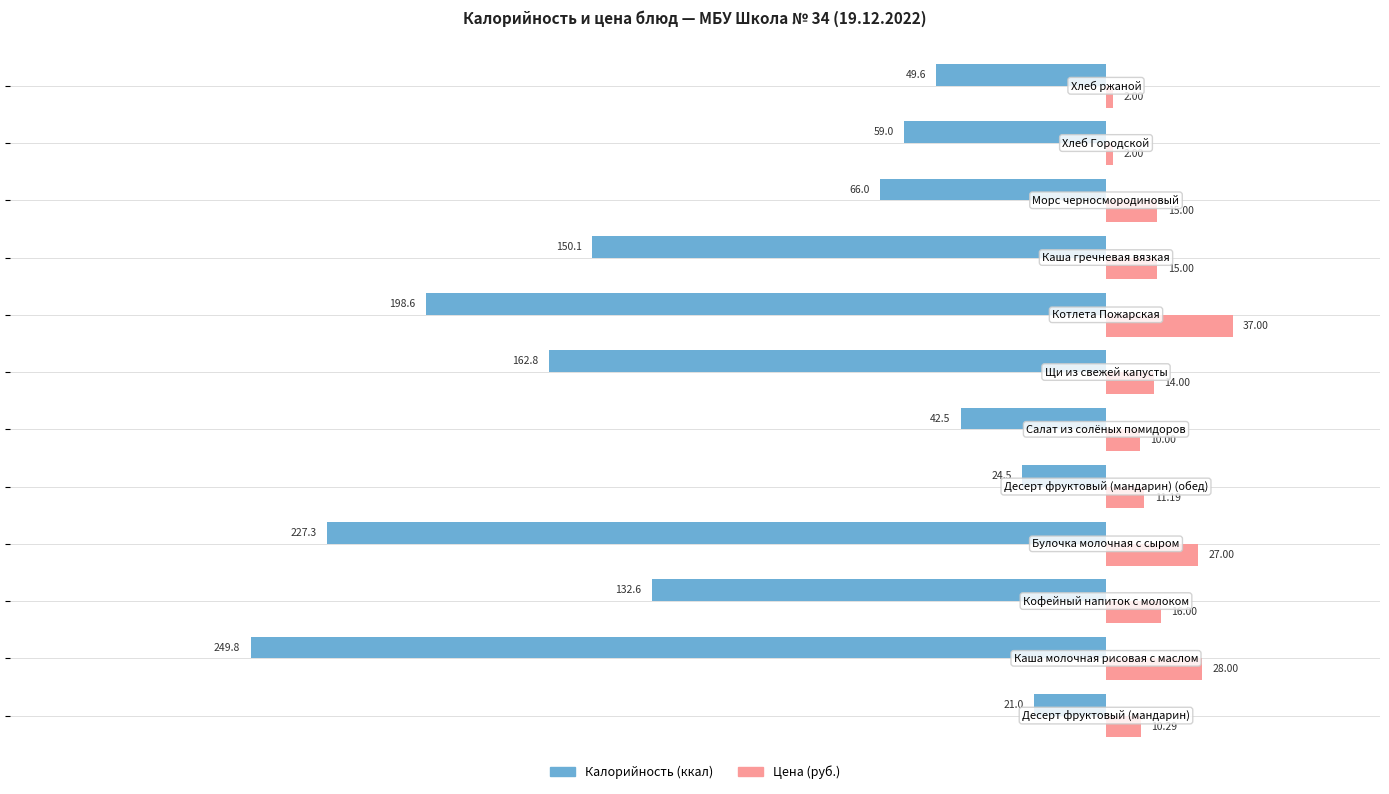

How many data points does each series have?

12